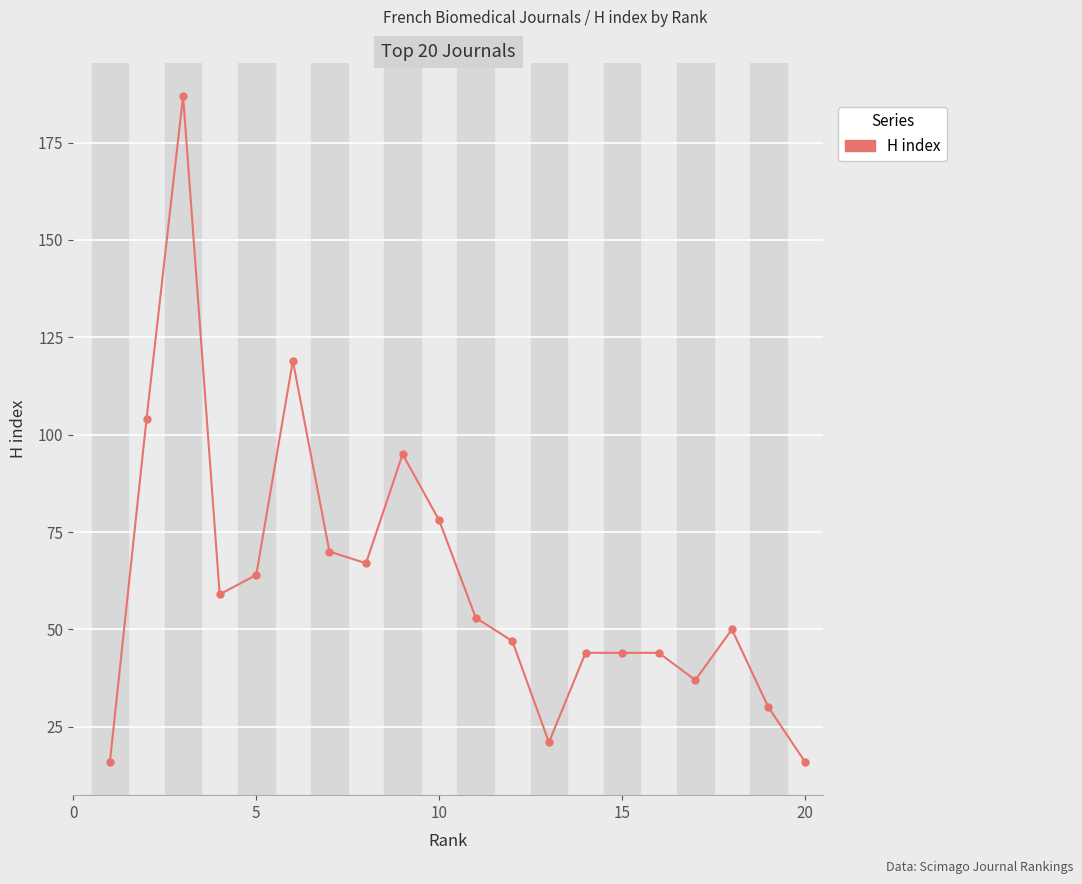

What is the difference between the maximum and minimum values?

171